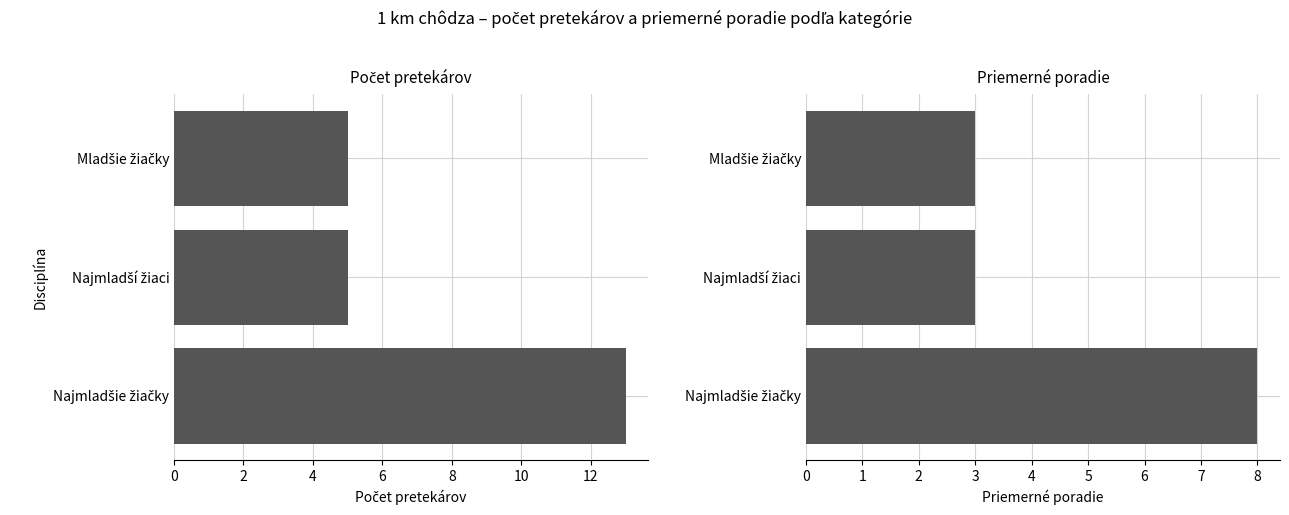

Which series has the largest total across all categories?

Počet pretekárov